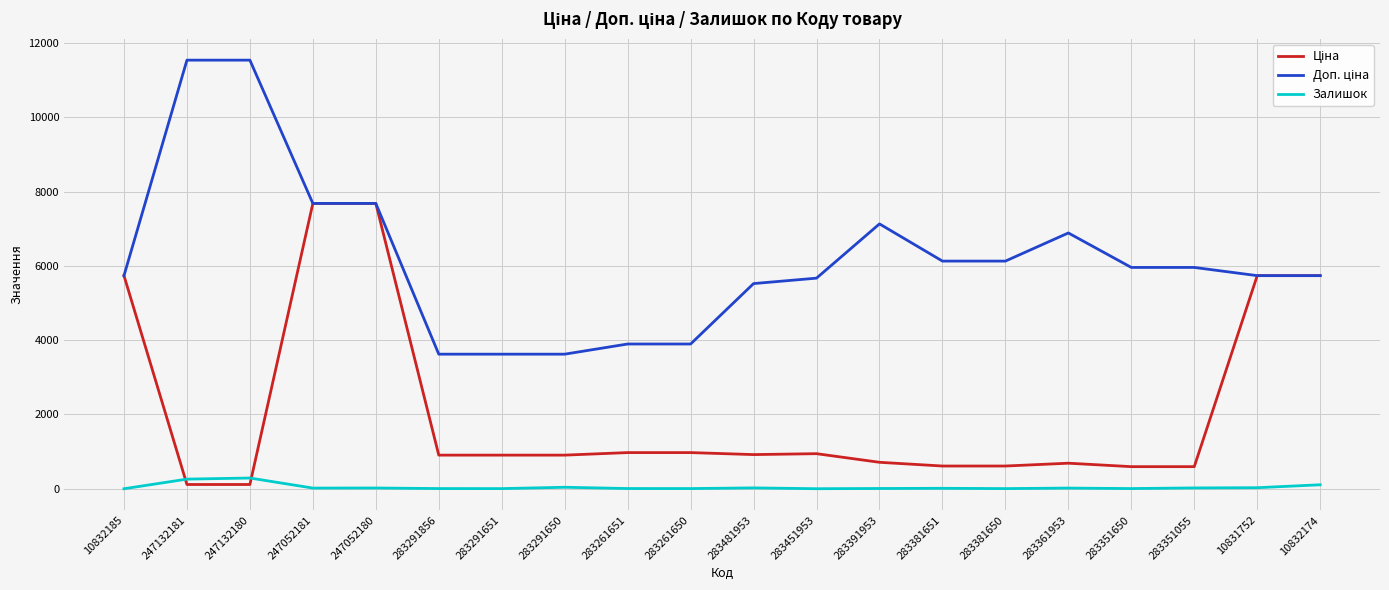

What is the difference between the Залишок values at 283381651 and 247052180?

8.0